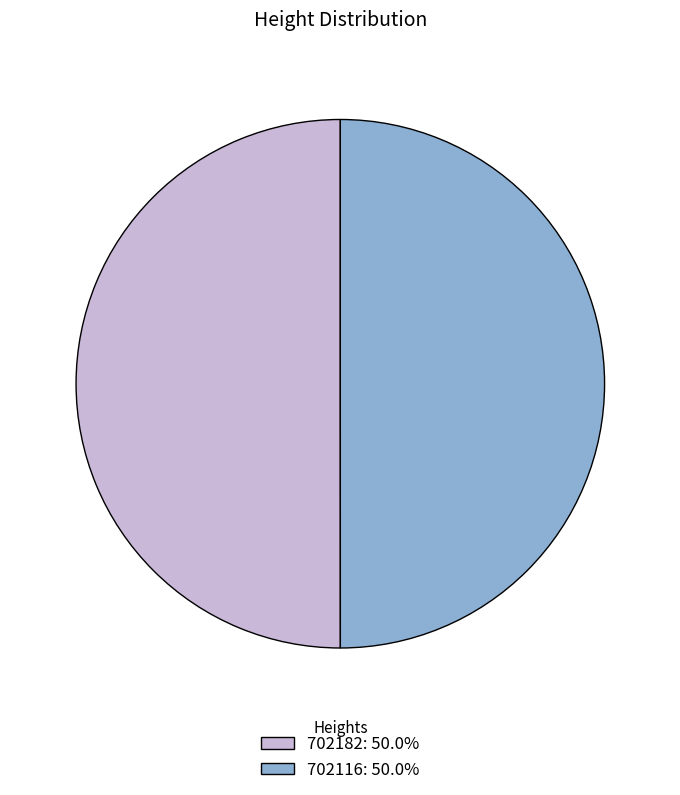

Count the number of slices in the pie.

2